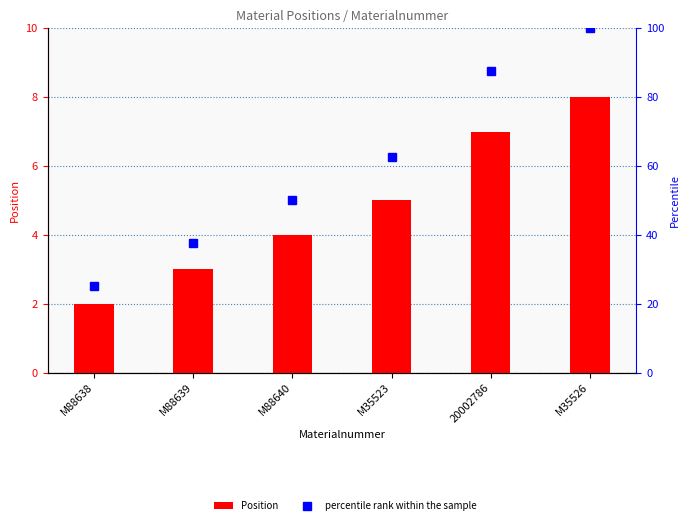

Reading left to right, extract all data points from this chart.

Position: 2.0	3.0	4.0	5.0	7.0	8.0
percentile rank within the sample: 25.0	37.5	50.0	62.5	87.5	100.0